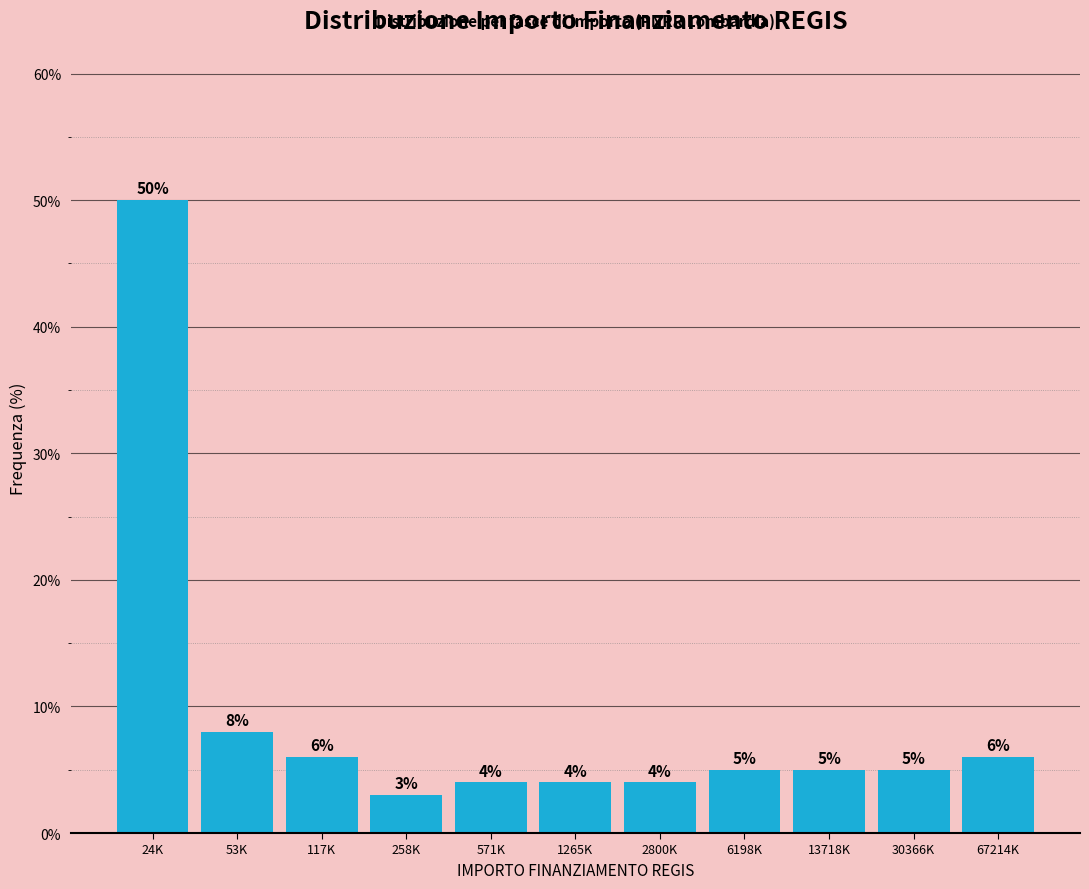

Reading left to right, what are all the values shown in this chart?

50	8	6	3	4	4	4	5	5	5	6